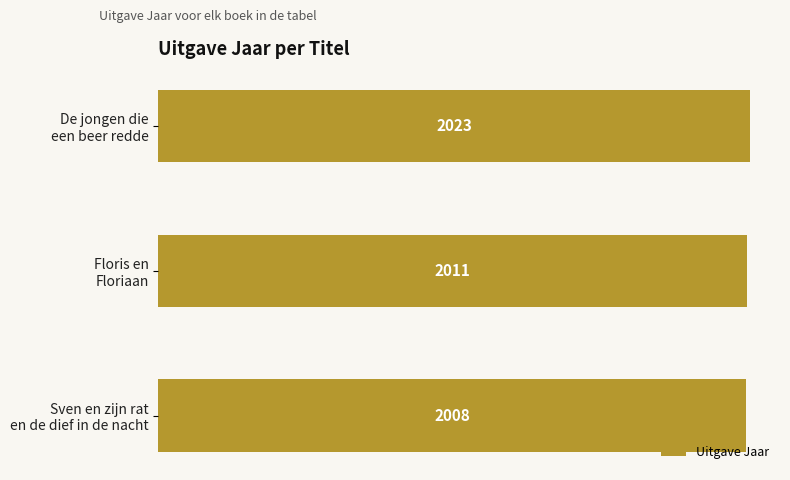

What is the smallest value displayed?

2008